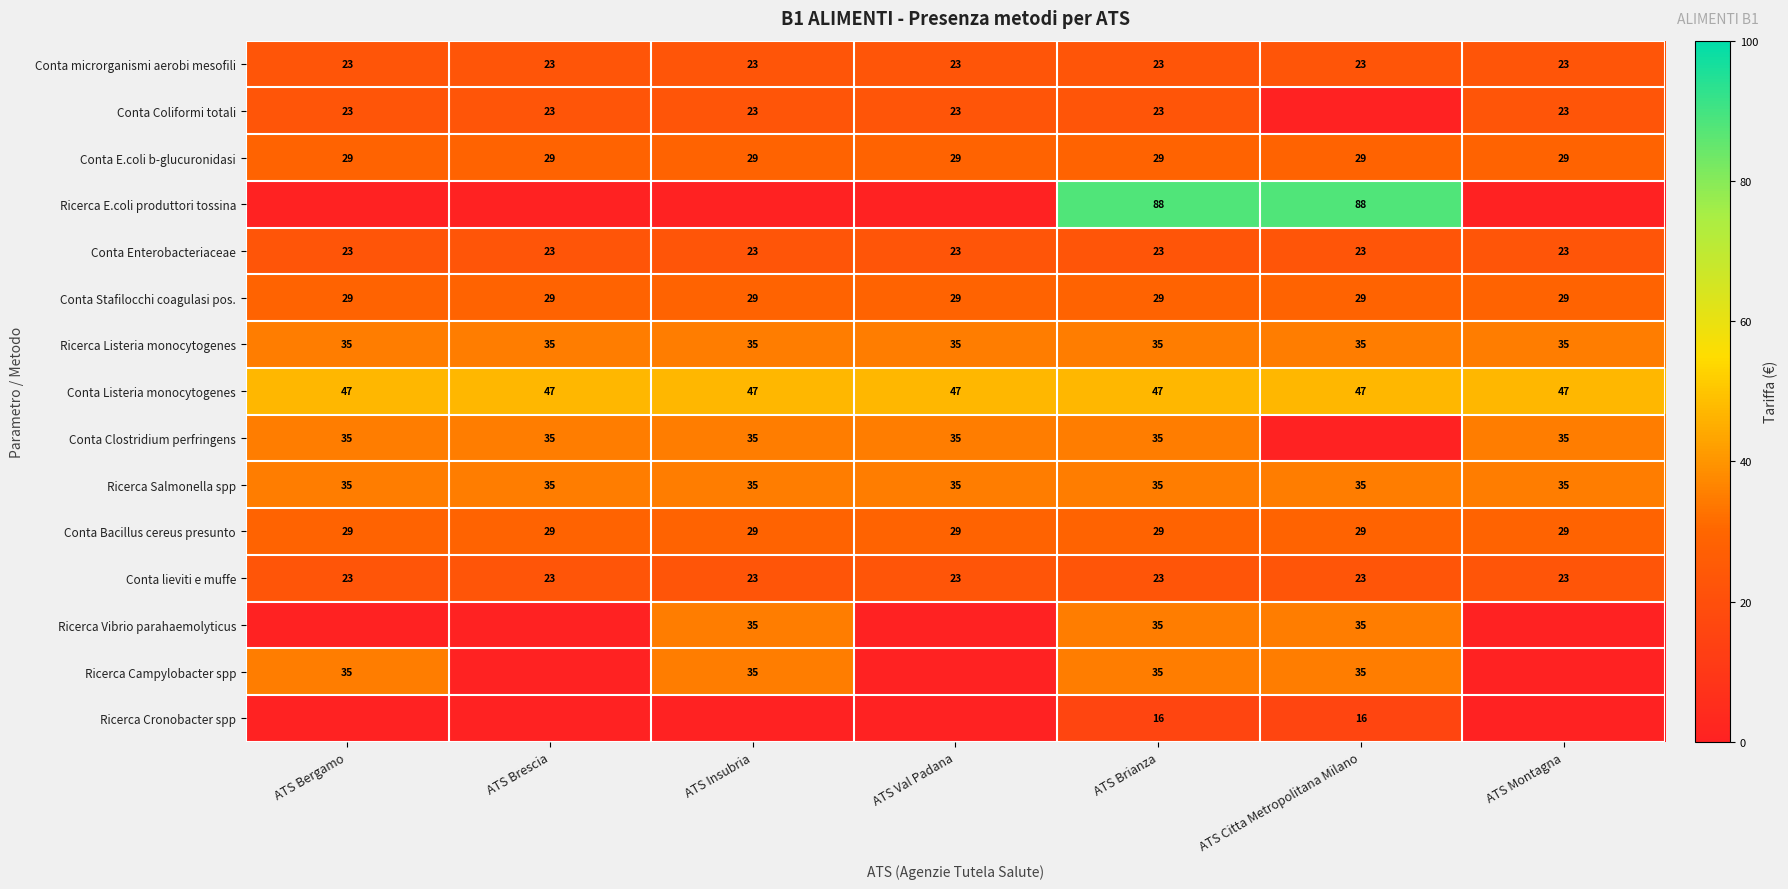

What is the greatest value displayed?

88